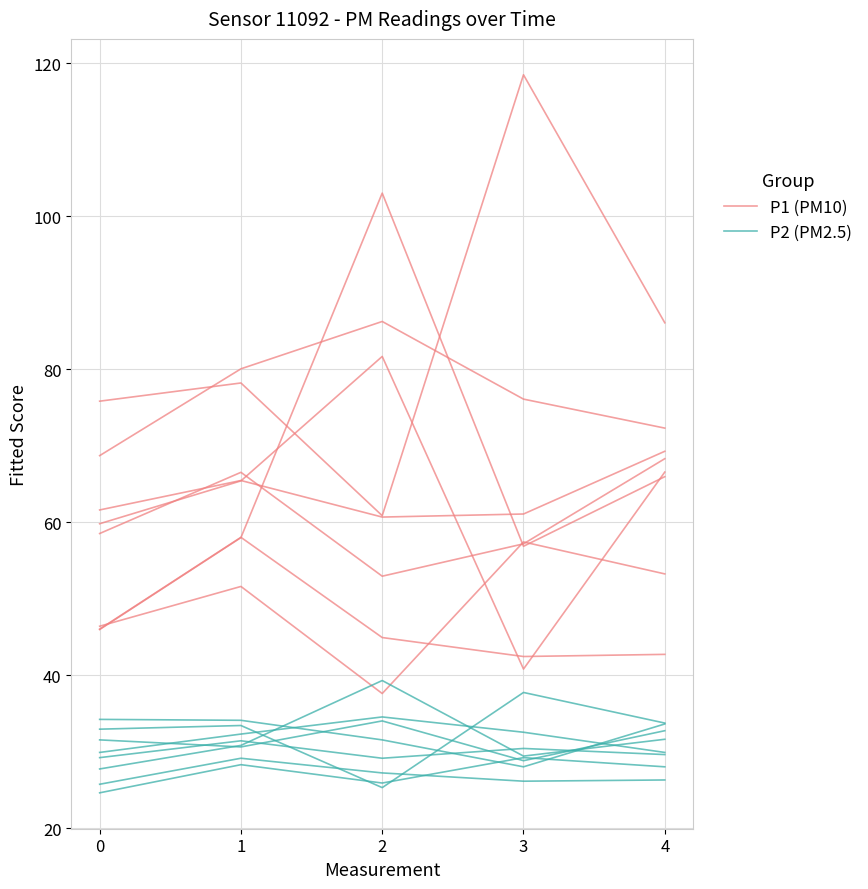

Between 1 and 4, which is larger?

4